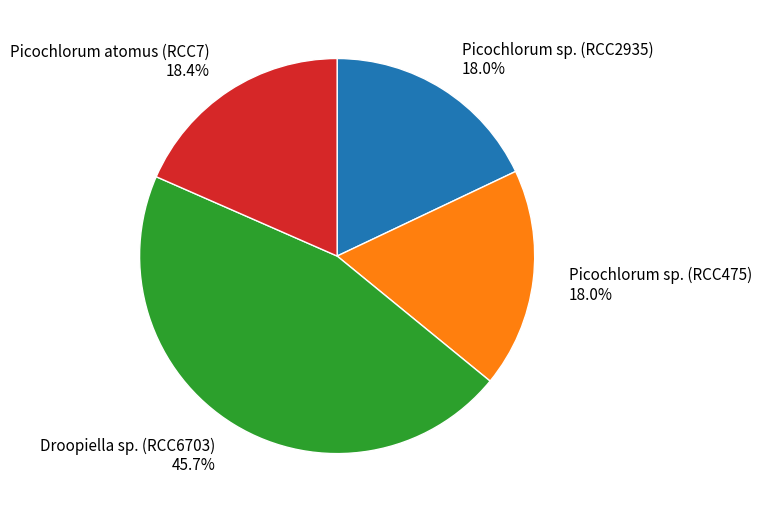

How many segments does this pie chart have?

4